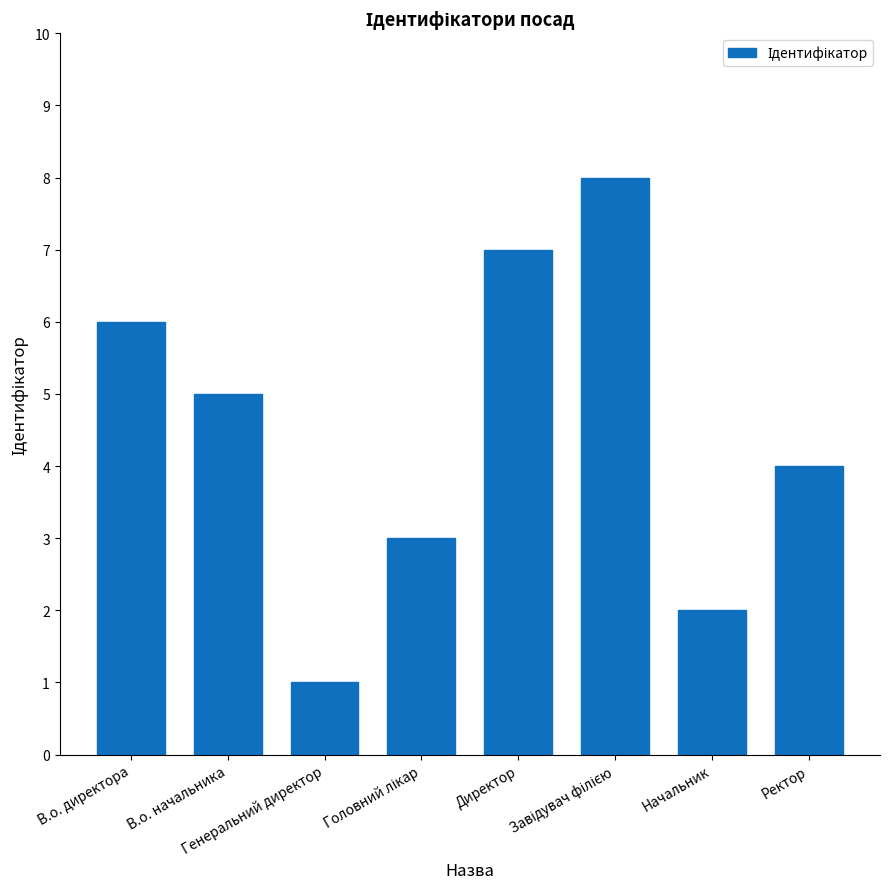

What is the difference between the maximum and minimum values?

7